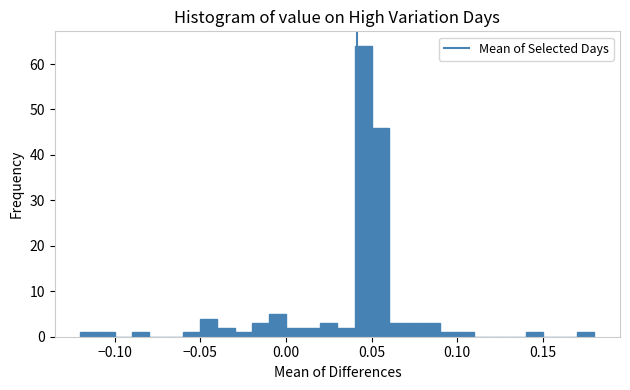

Around what value on the x-axis is the tallest bar? Give the approximate position of its centre, as read against the axis.

0.045